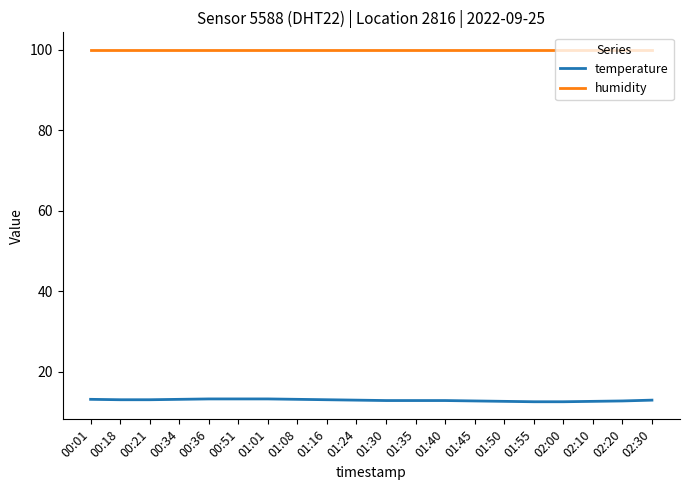

True or false: humidity and temperature cross at least once.

False